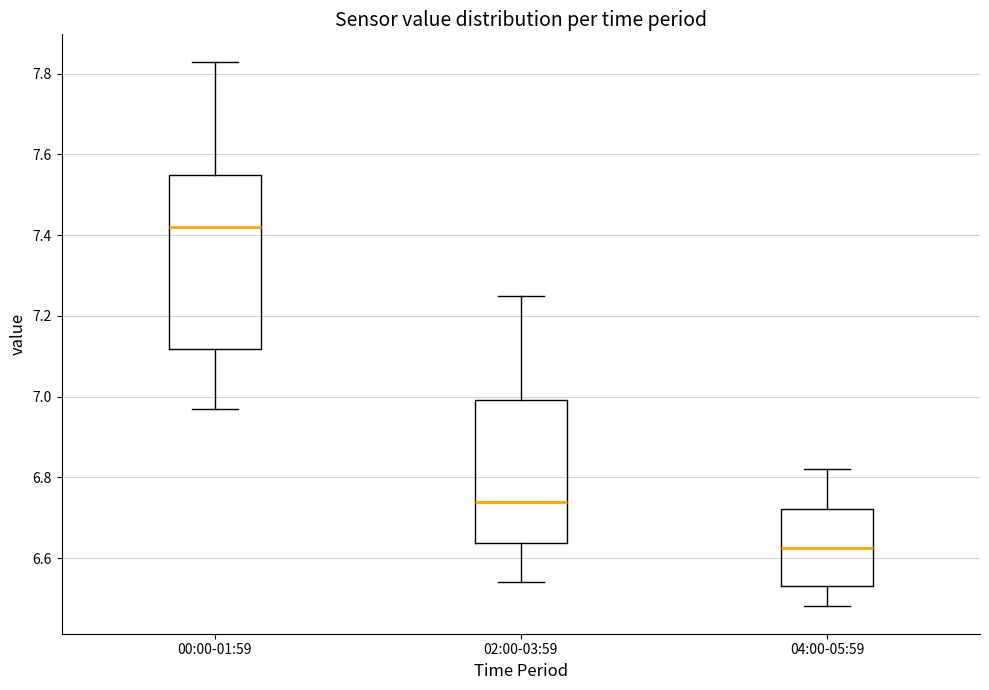

Where is the lower edge of the box for 00:00-01:59 on the y-axis? The values are not printed on the chart, so give them approximately, as read against the axis.

7.12